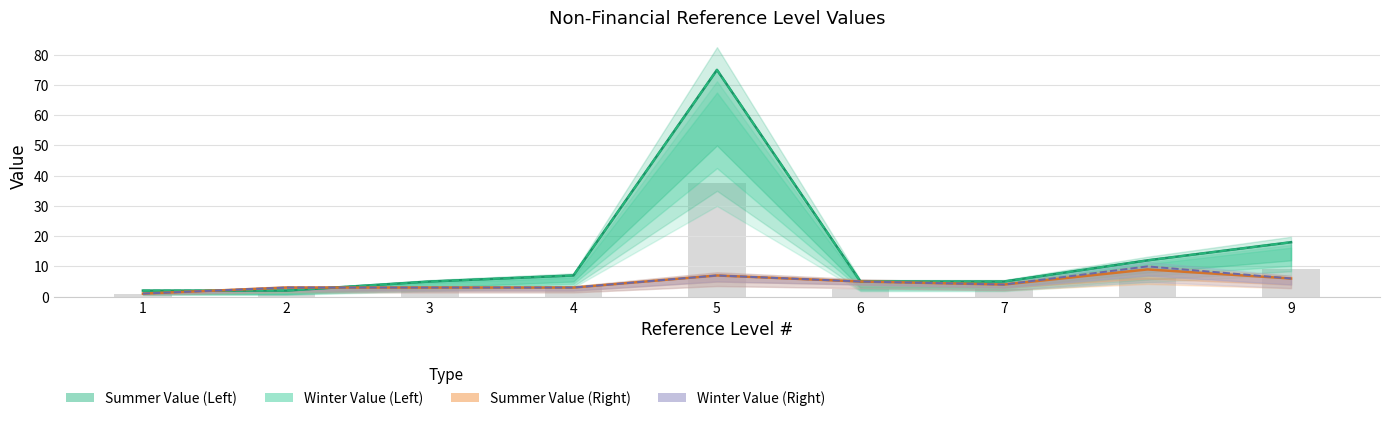

How many values in the Summer Value (Left) series are below 5?

2